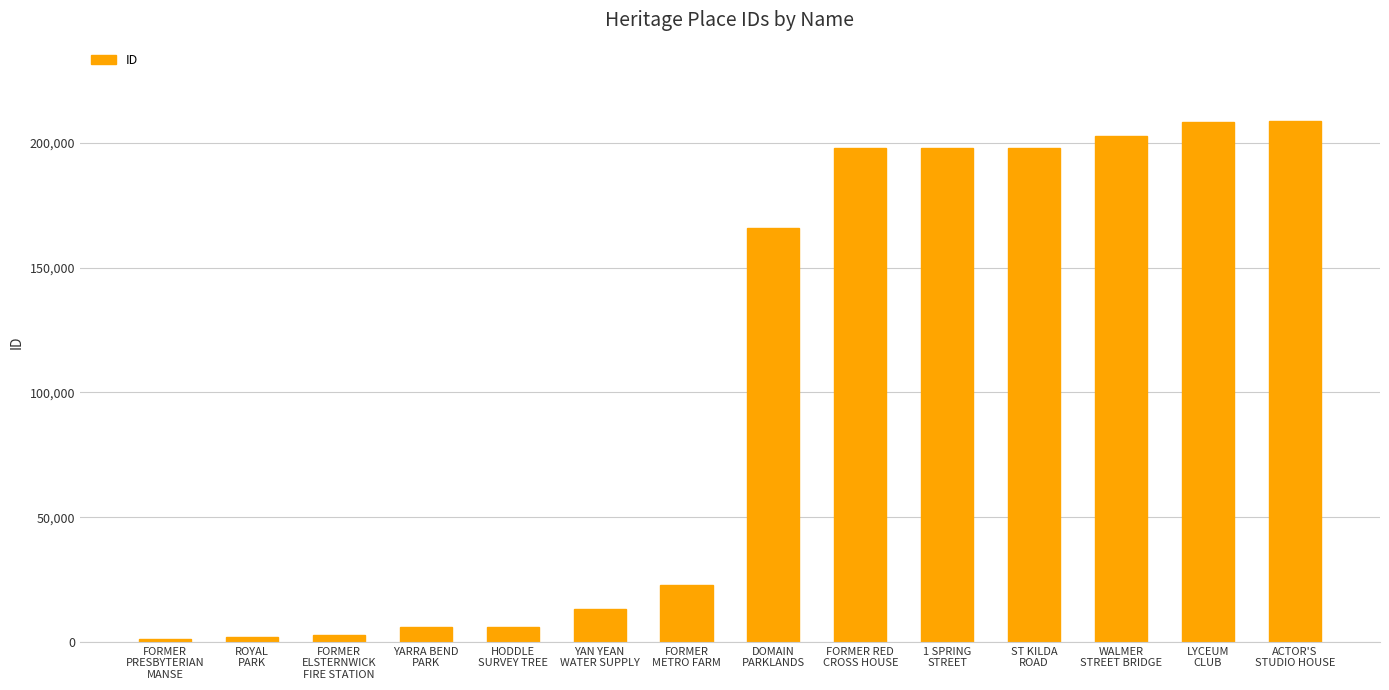

What is the approximate value at WALMER
STREET BRIDGE, to the nearest 50?

202850